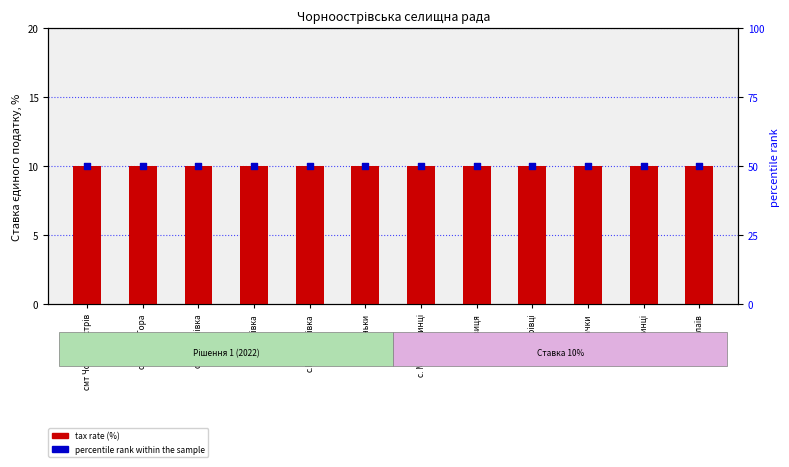

What are all the series names shown in the legend?

tax rate (%), percentile rank within the sample